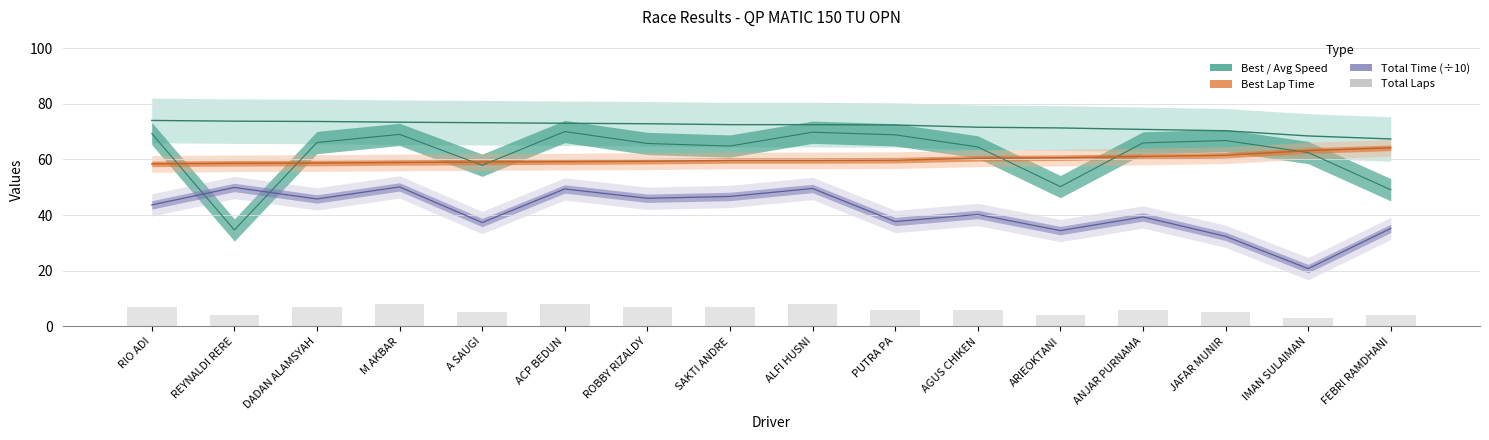

Does the chart contain stacked bars?

No